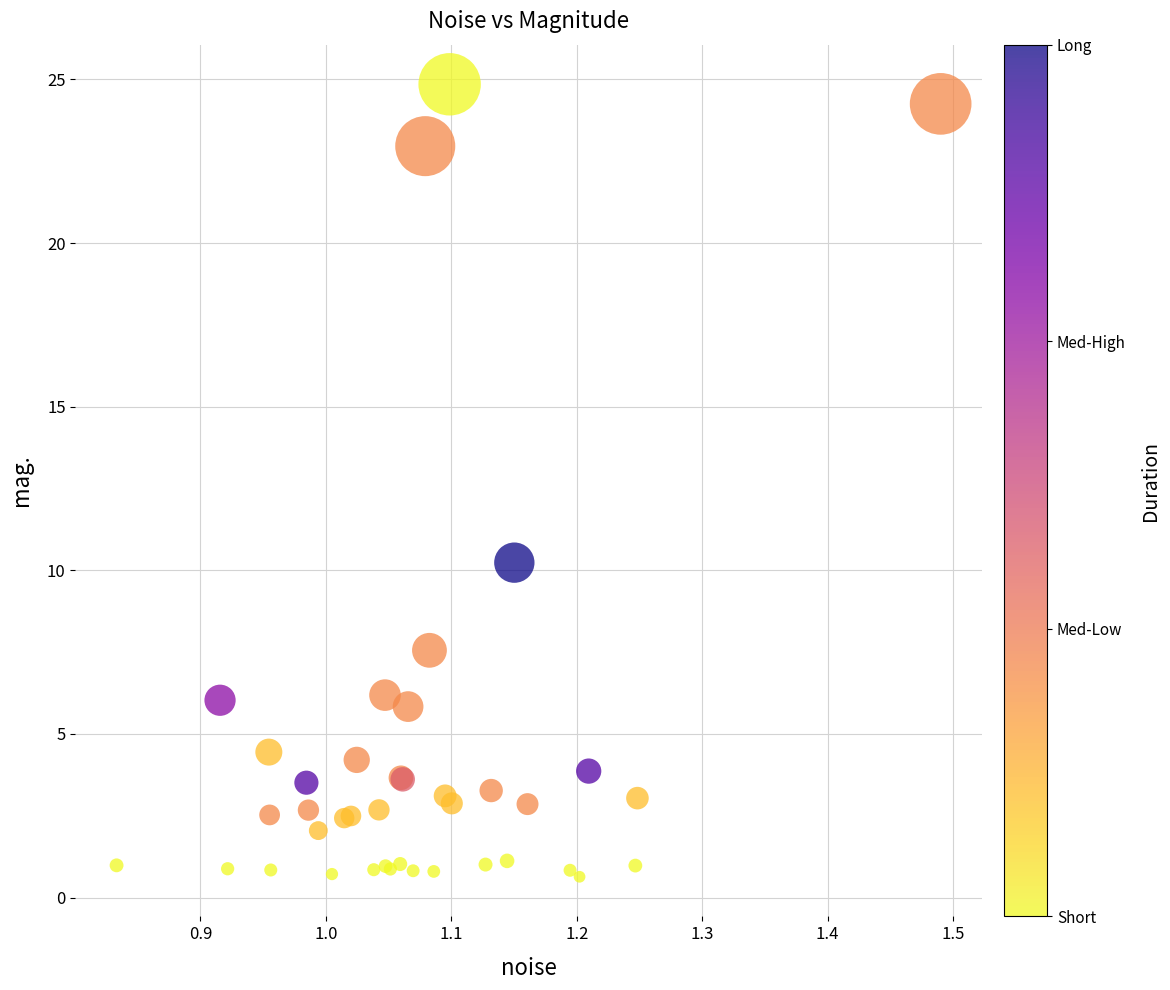

What Y value in the scatter plot is closest to 12?

10.2